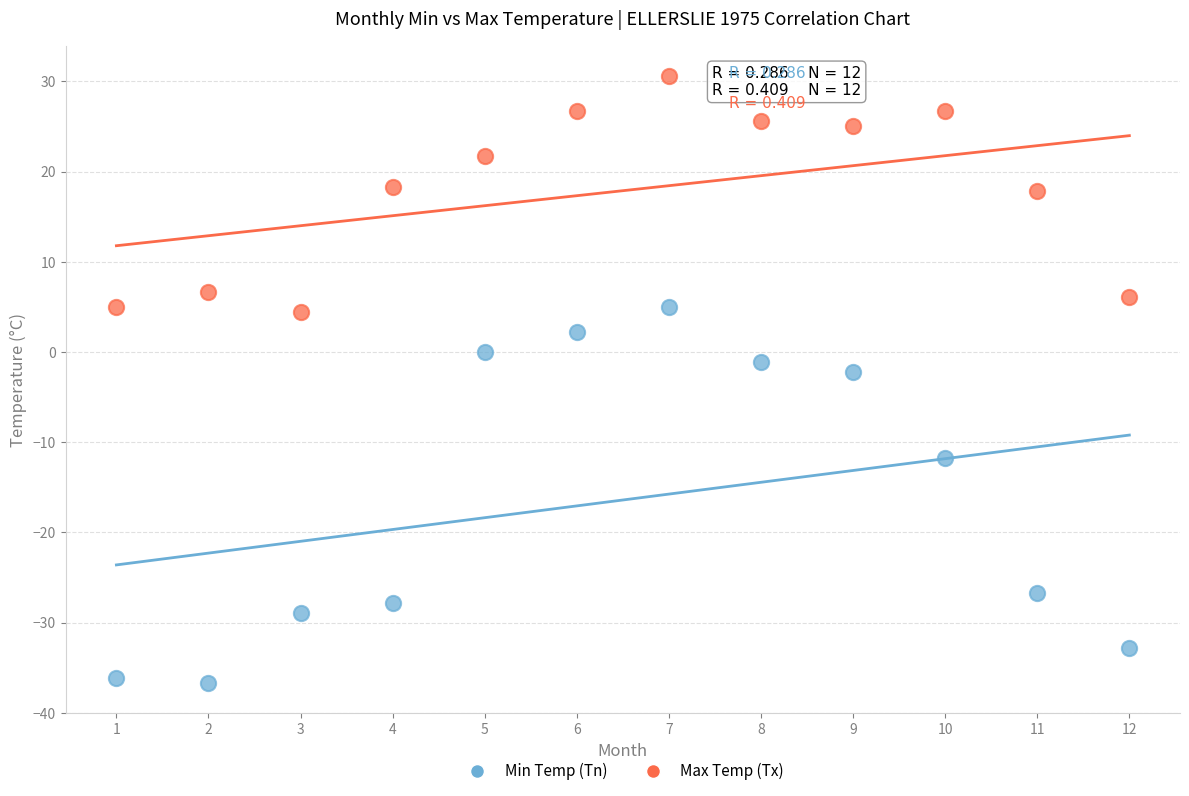

What are all the series names shown in the legend?

Min Temp (Tn), Max Temp (Tx)